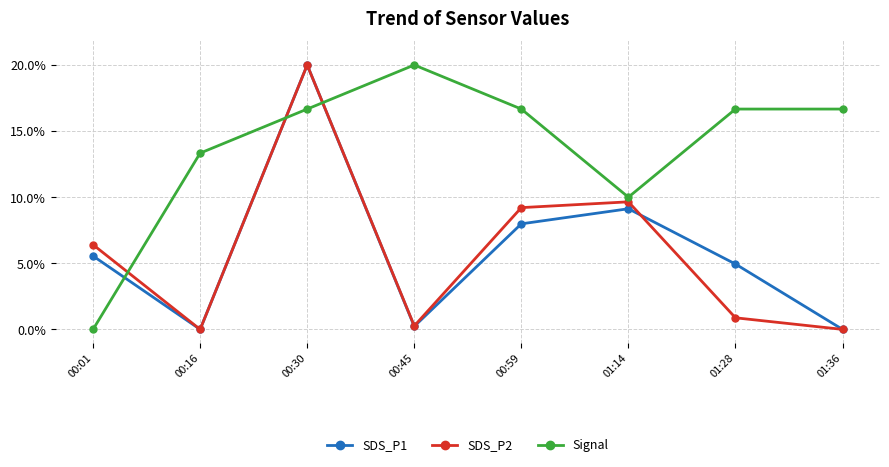

Reading right to left, transcribe all the data shown in this chart.

SDS_P1: 01:36=0.0	01:28=4.9	01:14=9.1	00:59=8.0	00:45=0.2	00:30=20.0	00:16=0.0	00:01=5.6
SDS_P2: 01:36=0.0	01:28=0.9	01:14=9.6	00:59=9.2	00:45=0.3	00:30=20.0	00:16=0.0	00:01=6.4
Signal: 01:36=16.7	01:28=16.7	01:14=10.0	00:59=16.7	00:45=20.0	00:30=16.7	00:16=13.3	00:01=0.0